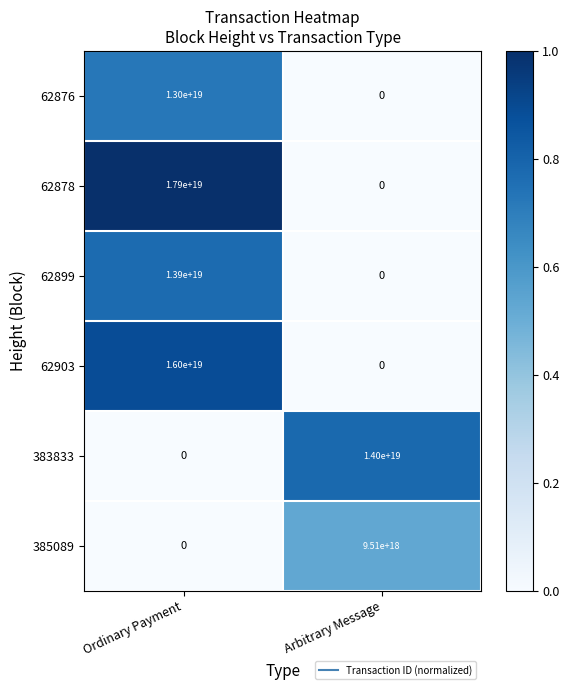

Which category has the highest value across all series?

Ordinary Payment